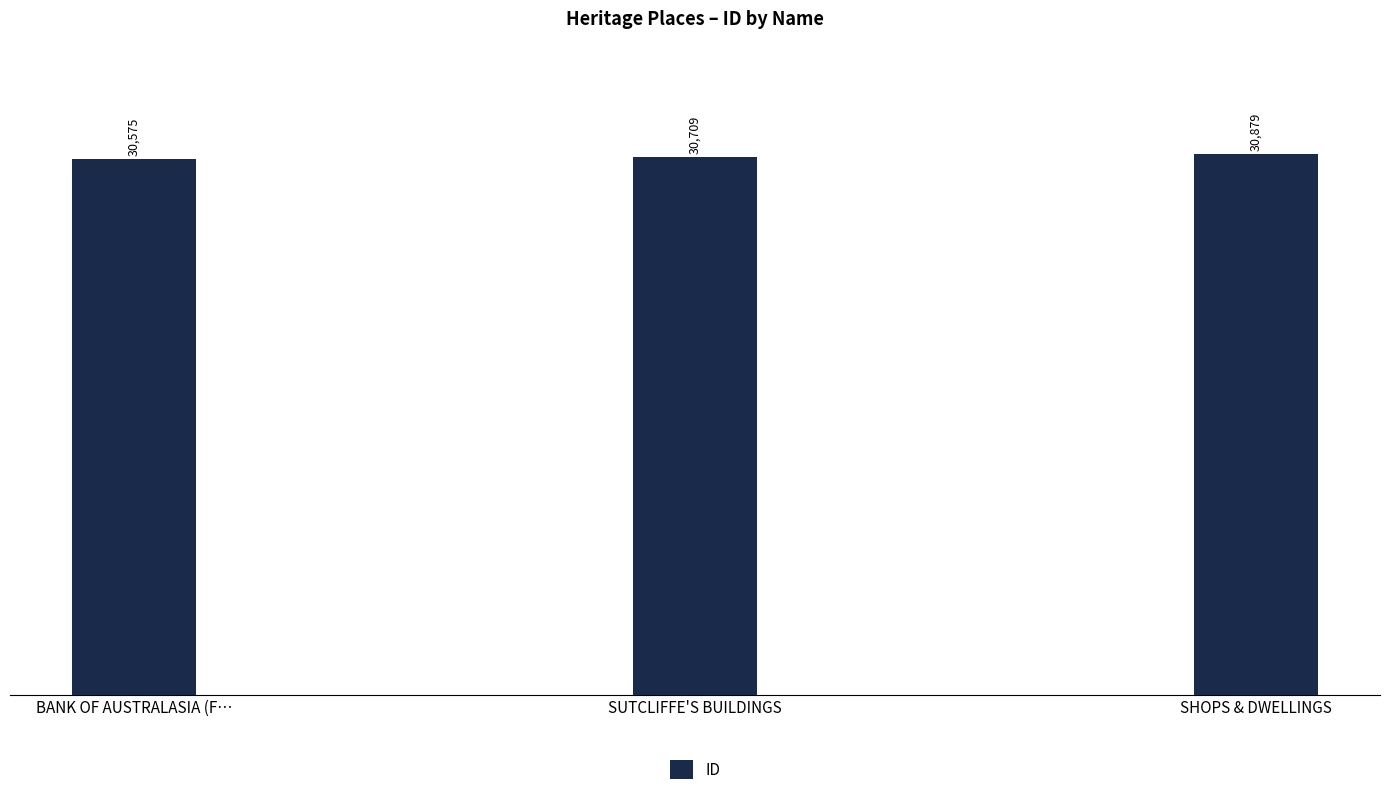

What is the change in value from SUTCLIFFE'S BUILDINGS to SHOPS & DWELLINGS?

+170